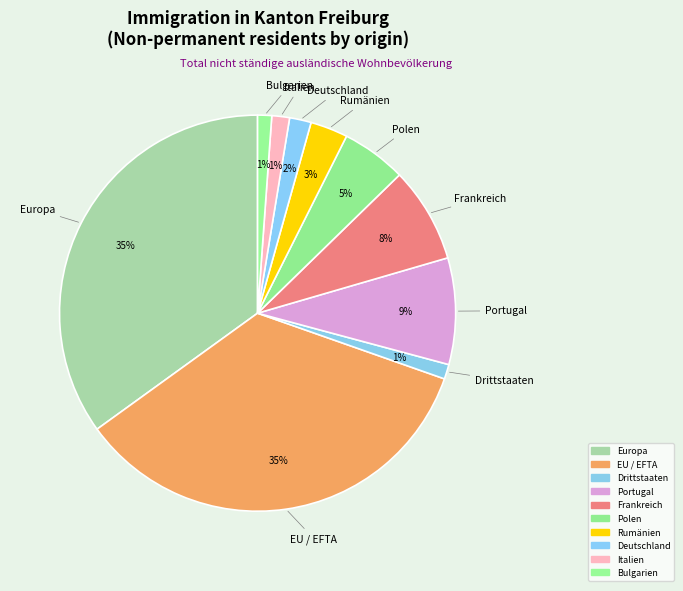

Approximately how many times larger is the value at Europa compared to Polen?

6.6